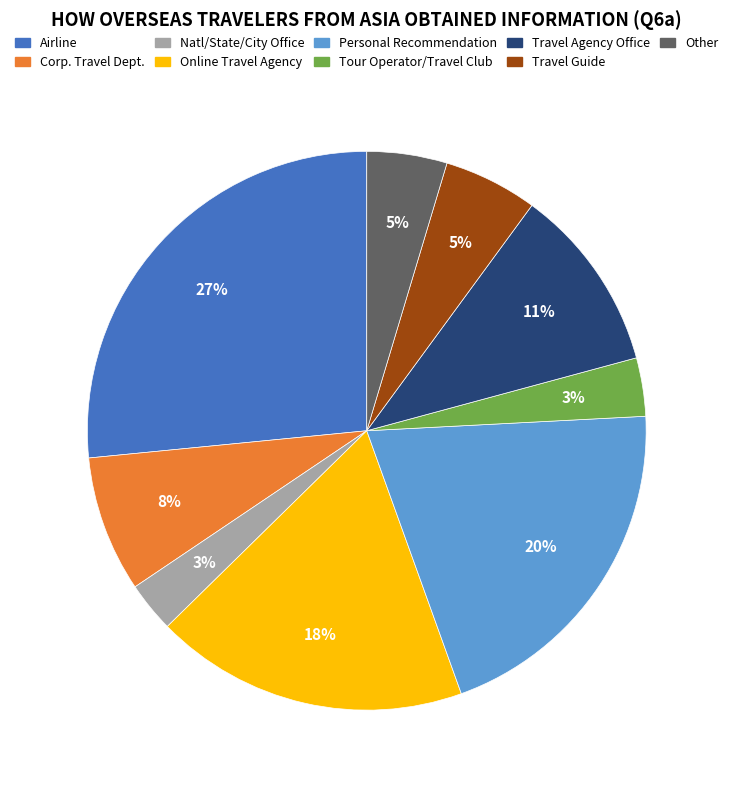

How many segments does this pie chart have?

9